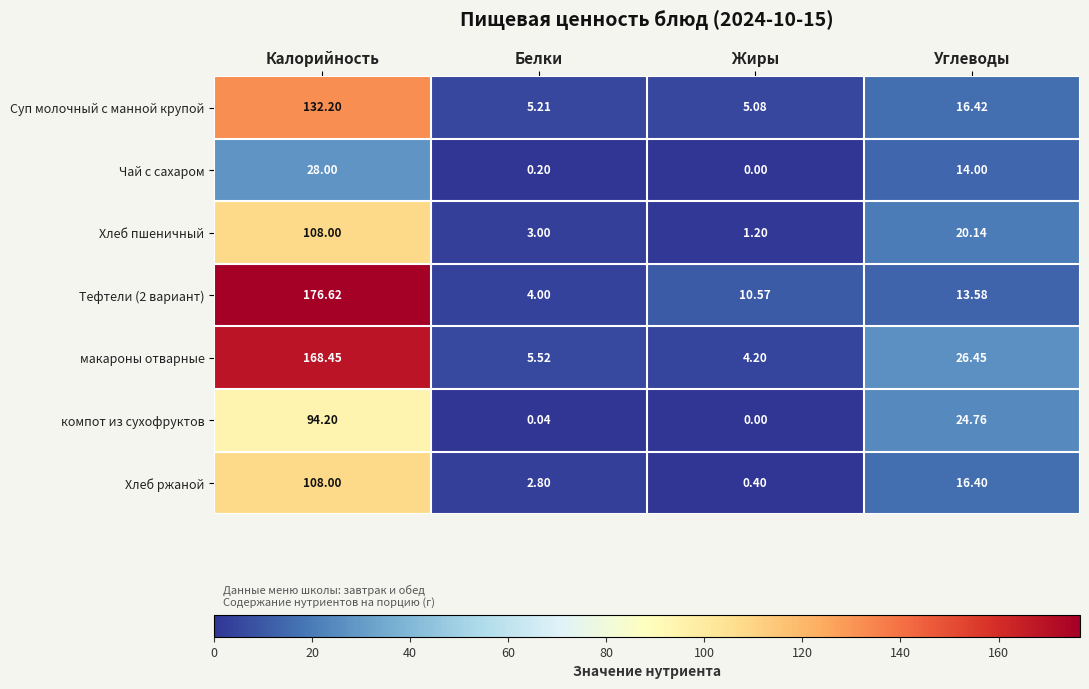

At how many categories does at least one series exceed 29?

1